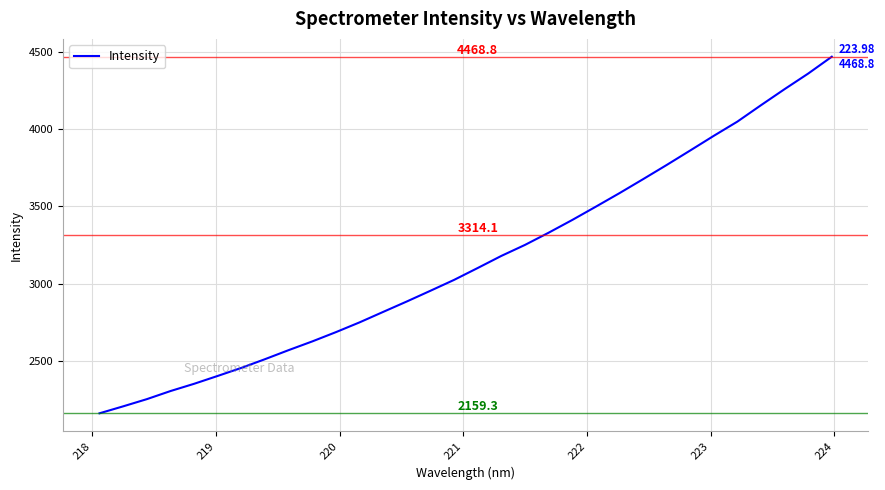

What is the greatest value displayed?

4468.8